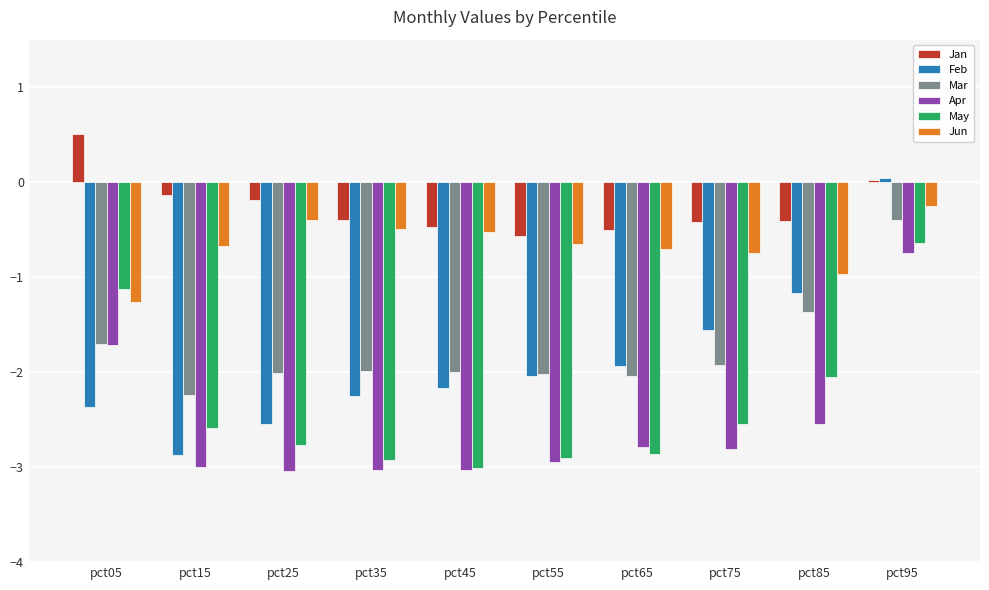

What is the difference between the maximum and minimum values in the Feb series?

2.9